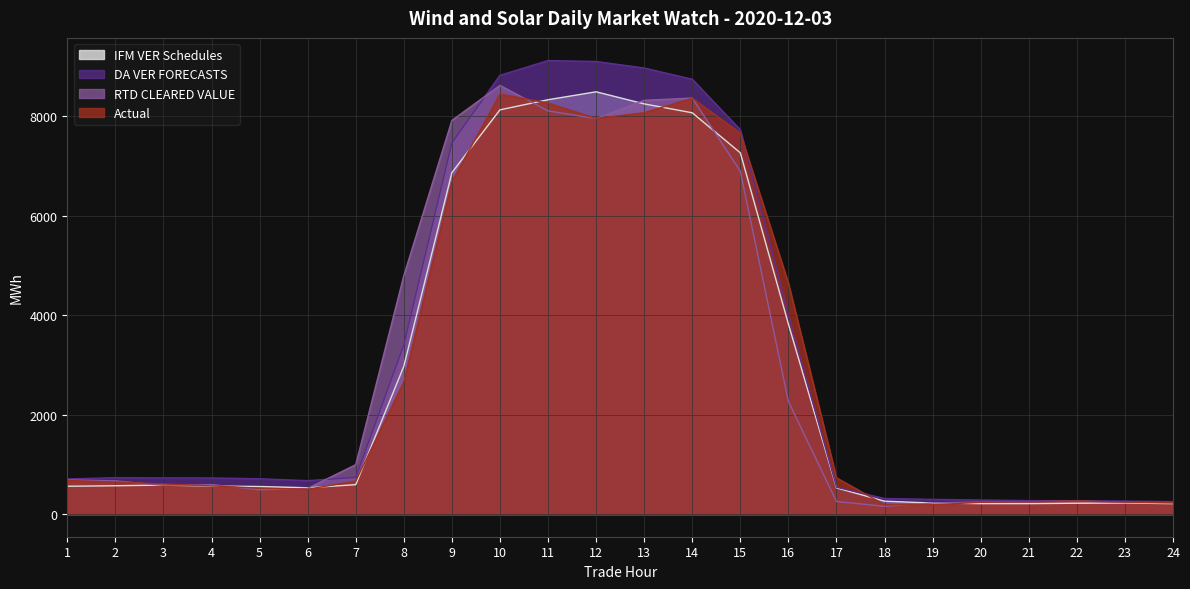

At how many categories does at least one series exceed 7767?

6